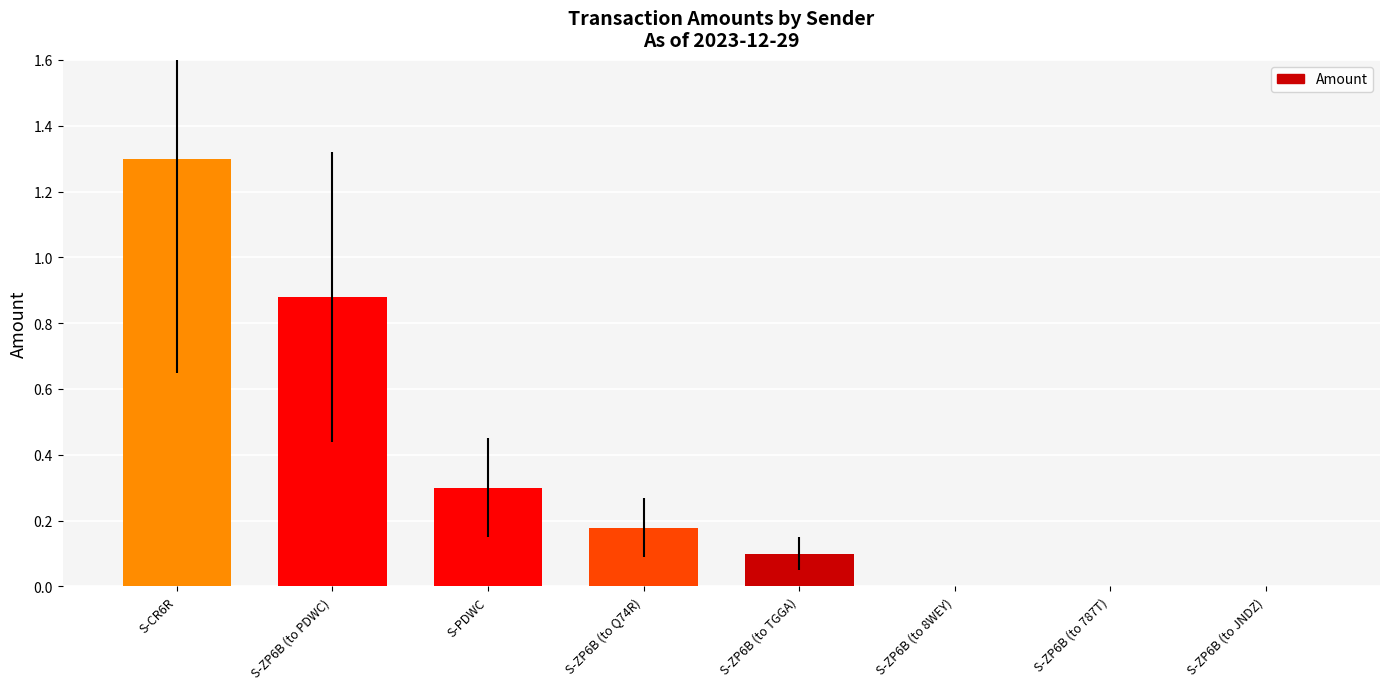

How many data points does each series have?

8